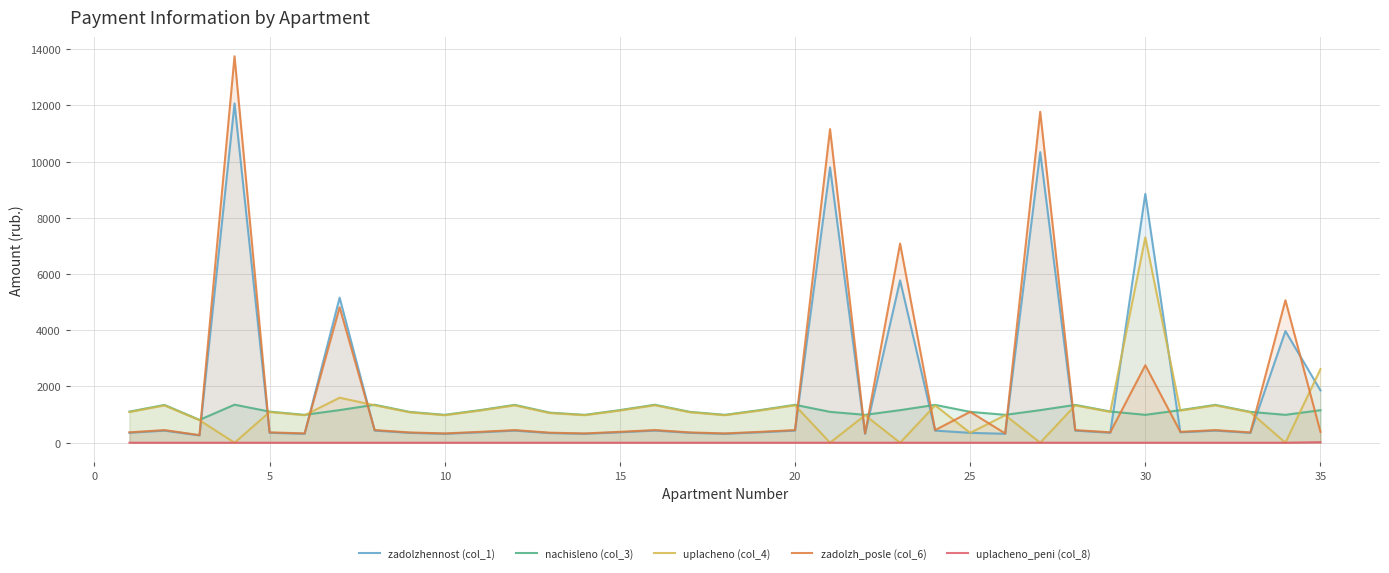

What are all the series names shown in the legend?

zadolzhennost (col_1), nachisleno (col_3), uplacheno (col_4), zadolzh_posle (col_6), uplacheno_peni (col_8)